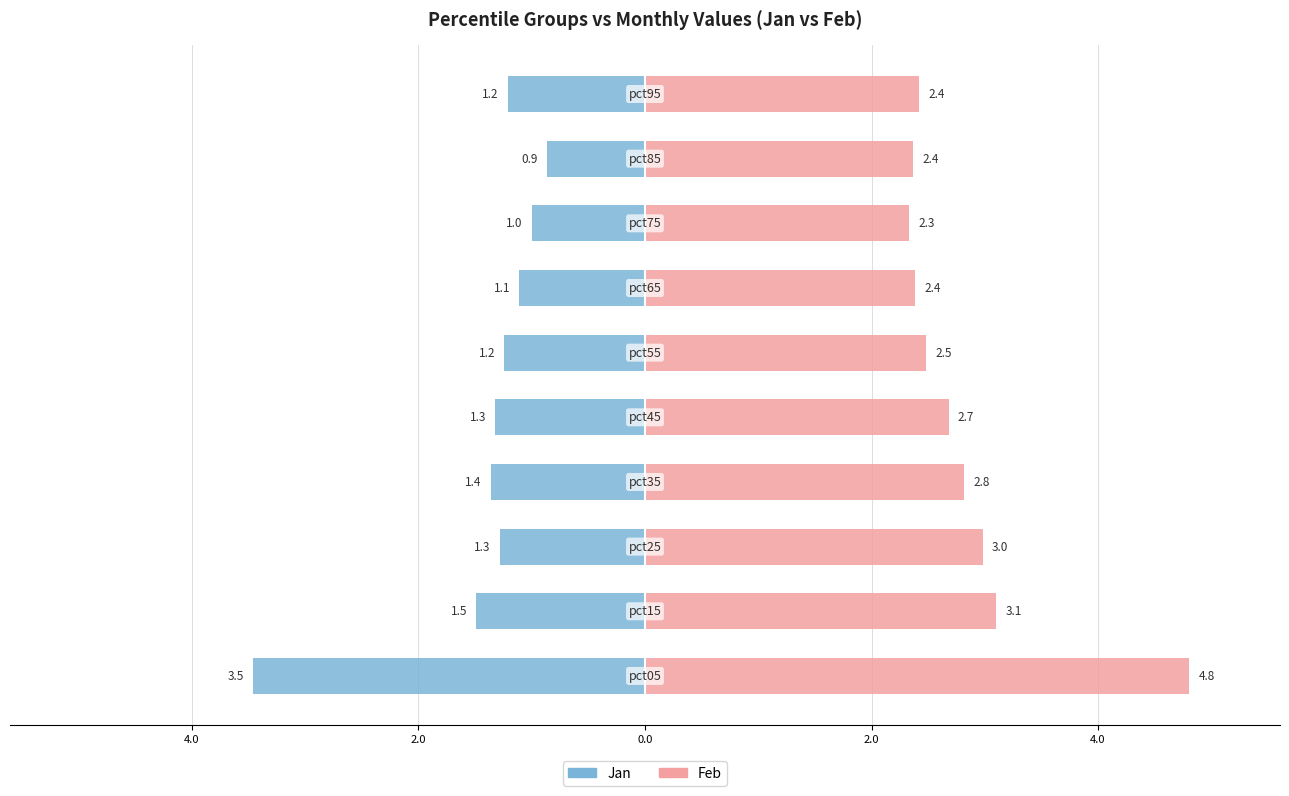

How many data points in Jan are above -1?

1